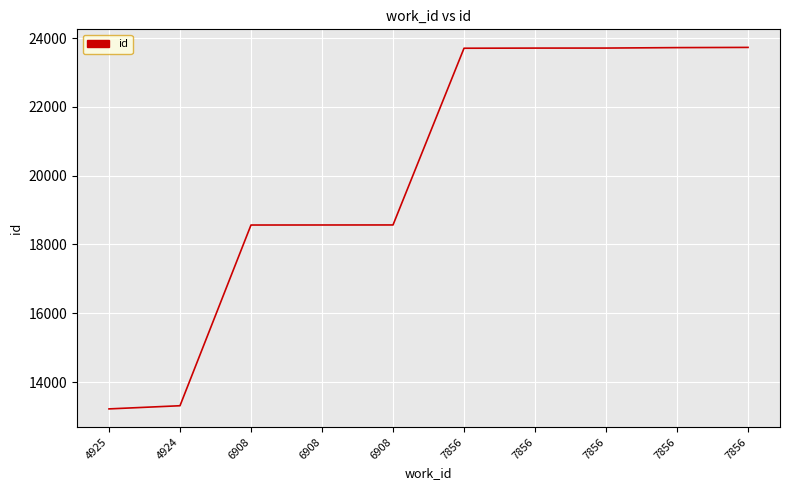

What is the difference between the values at 7856 and 7856?

4